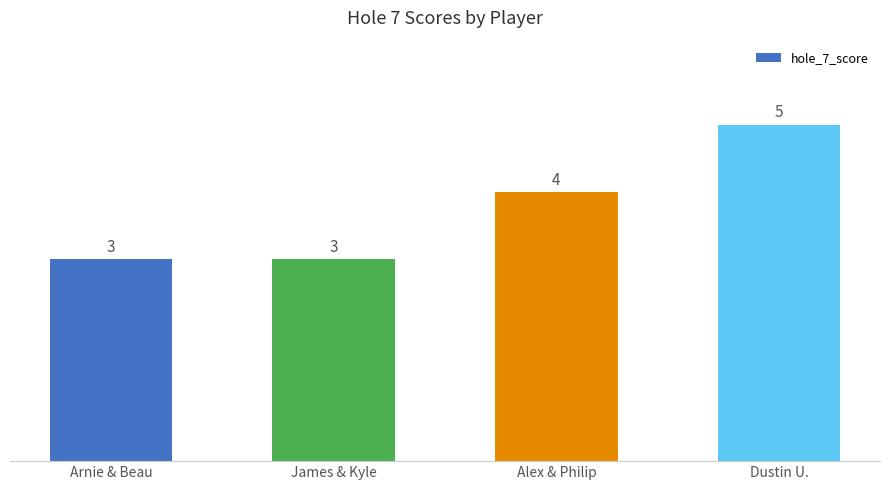

What is the value of the 4th bar from the left?

5